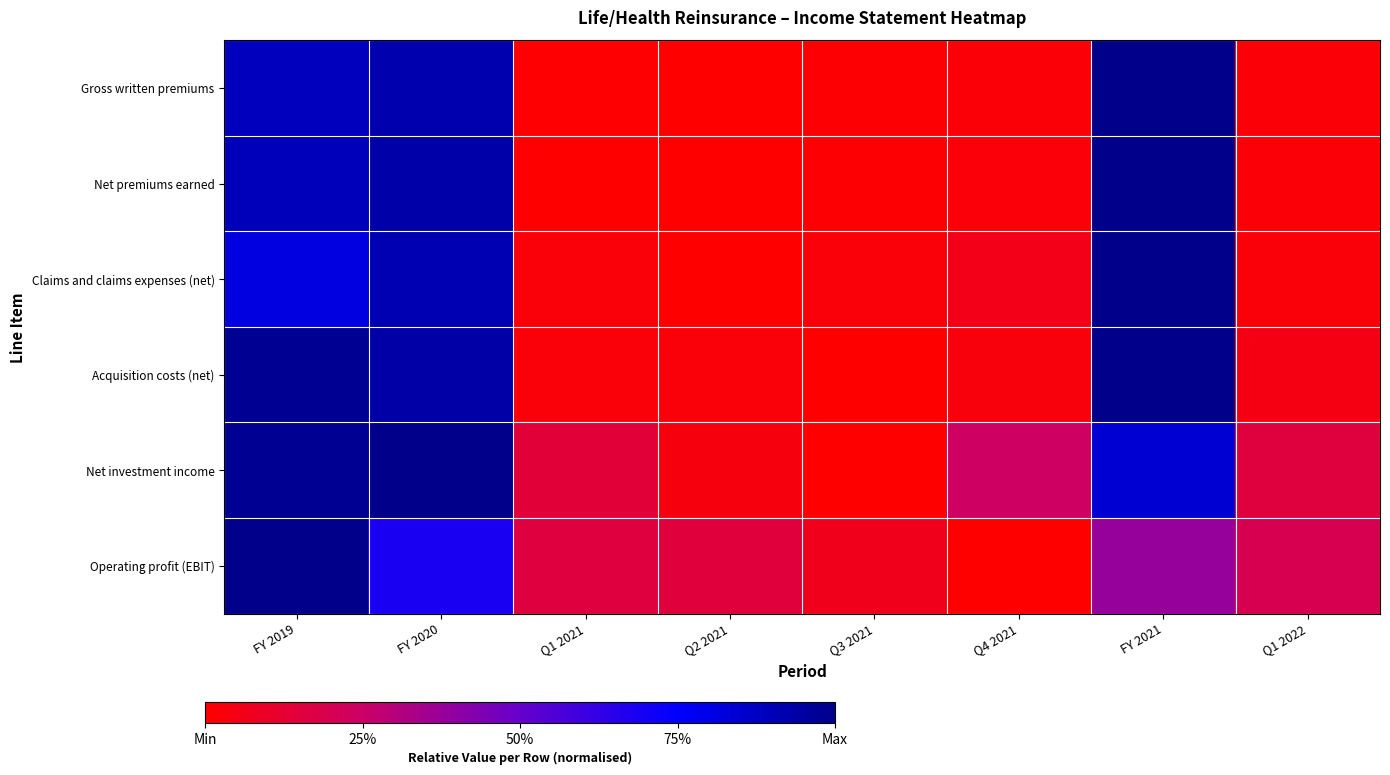

At Q1 2021, list the series in order from smallest to largest.

Net premiums earned, Gross written premiums, Acquisition costs (net), Claims and claims expenses (net), Net investment income, Operating profit (EBIT)